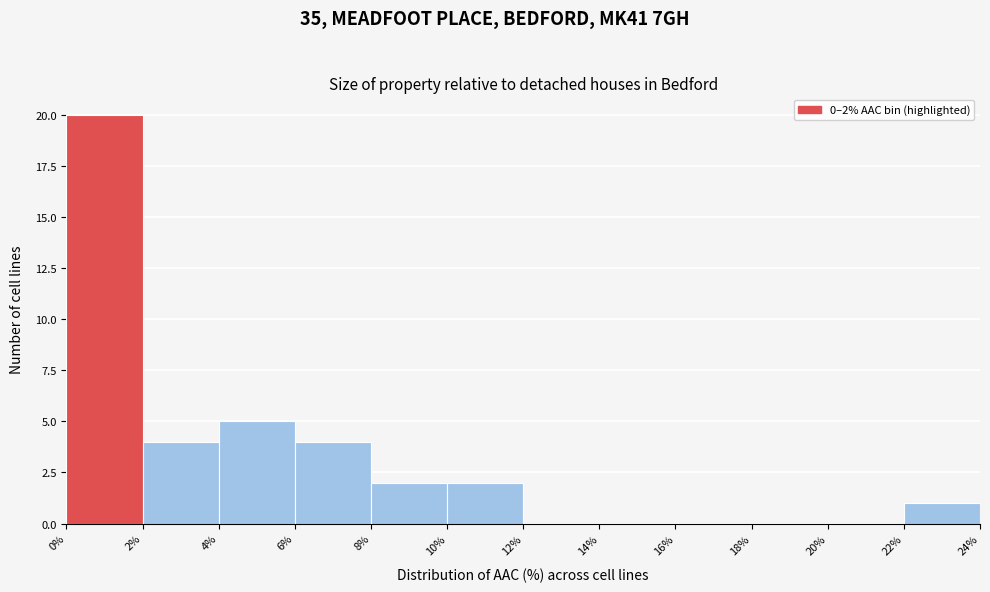

Over which range of the x-axis is the bar tallest?

0% to 2%